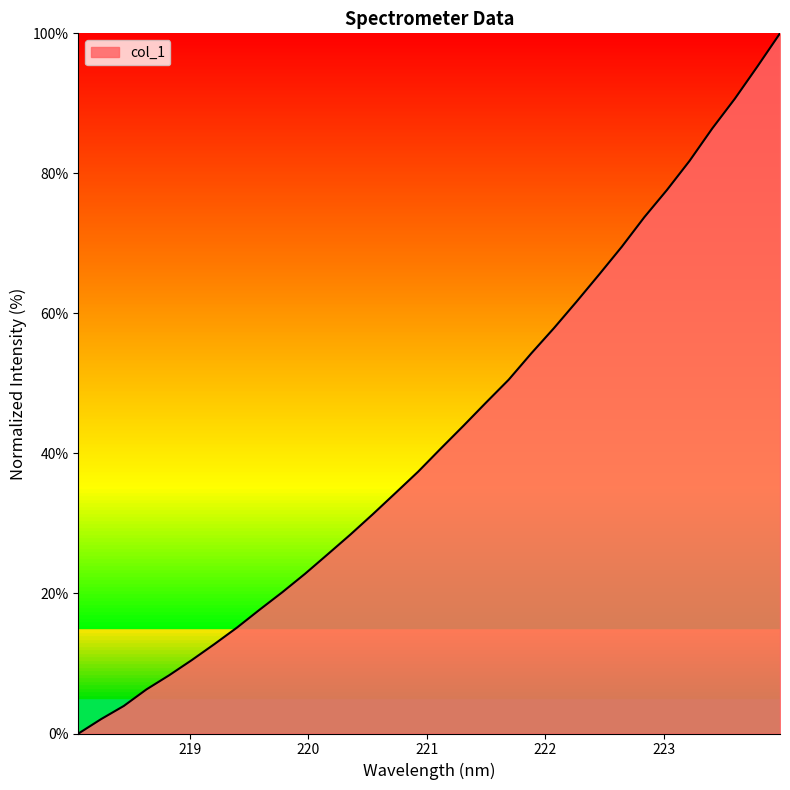

What is the difference between the maximum and minimum values?

100.0